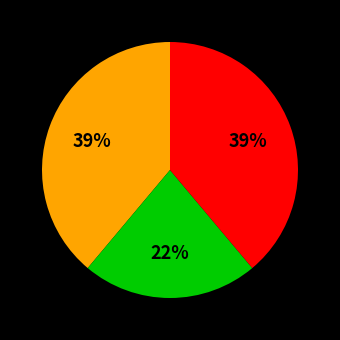

To the nearest percent, what is the difference between the largest and smallest slice percentages?

17%